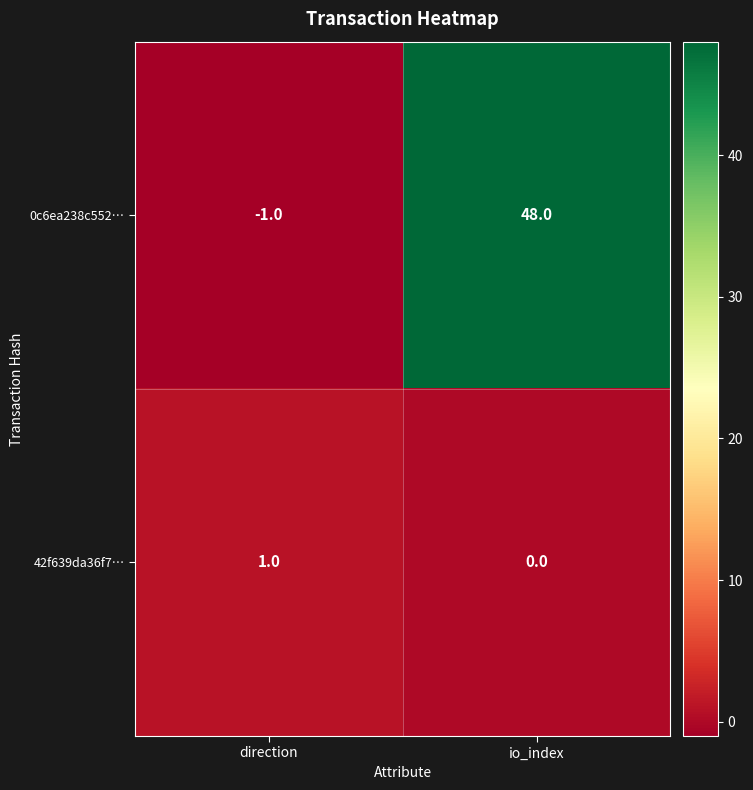

Reading left to right, transcribe all the data shown in this chart.

0c6ea238c552…: -1	48
42f639da36f7…: 1	0